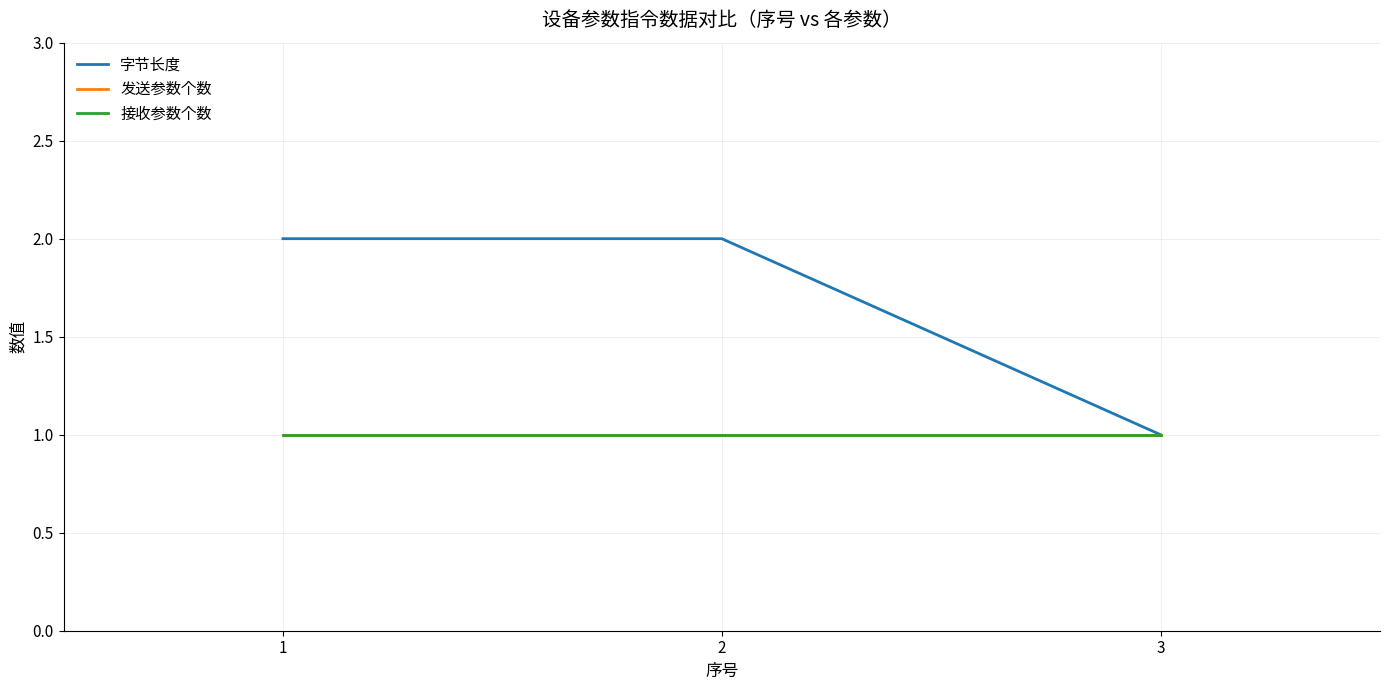

At which category is the sum across all series the highest?

1